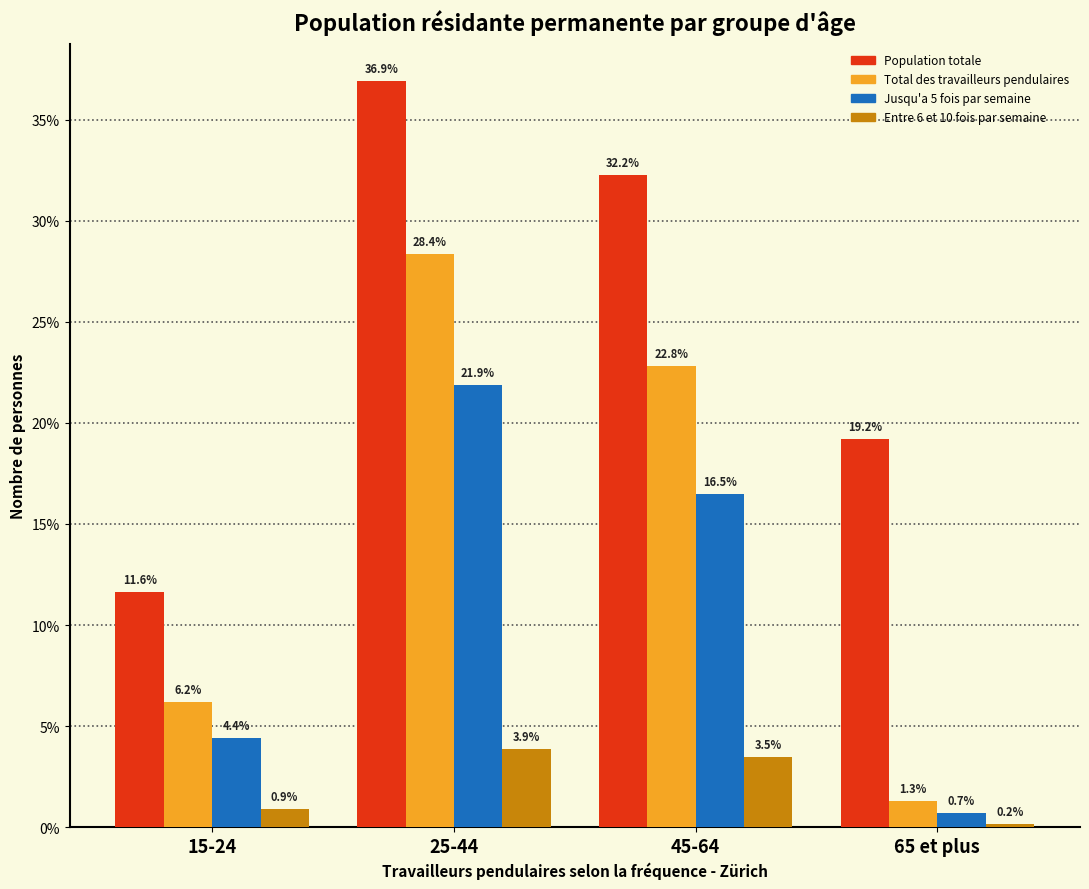

Reading left to right, what are all the values shown in this chart?

Population totale: 11.6	36.9	32.2	19.2
Total des travailleurs pendulaires: 6.2	28.4	22.8	1.3
Jusqu'a 5 fois par semaine: 4.4	21.9	16.5	0.7
Entre 6 et 10 fois par semaine: 0.9	3.9	3.5	0.2